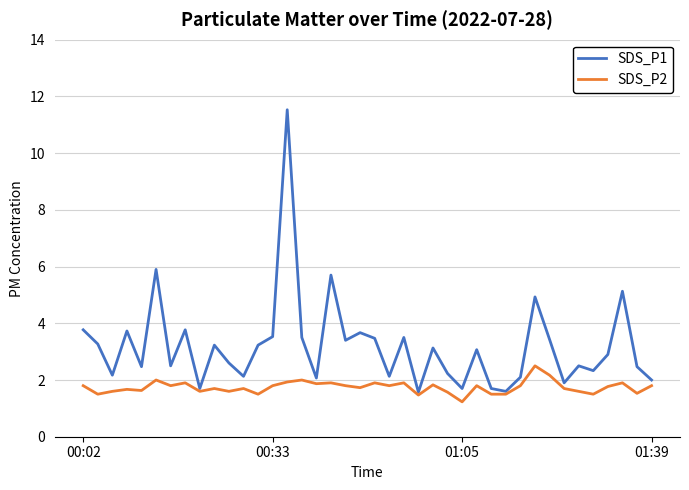

Which series has the largest total across all categories?

SDS_P1